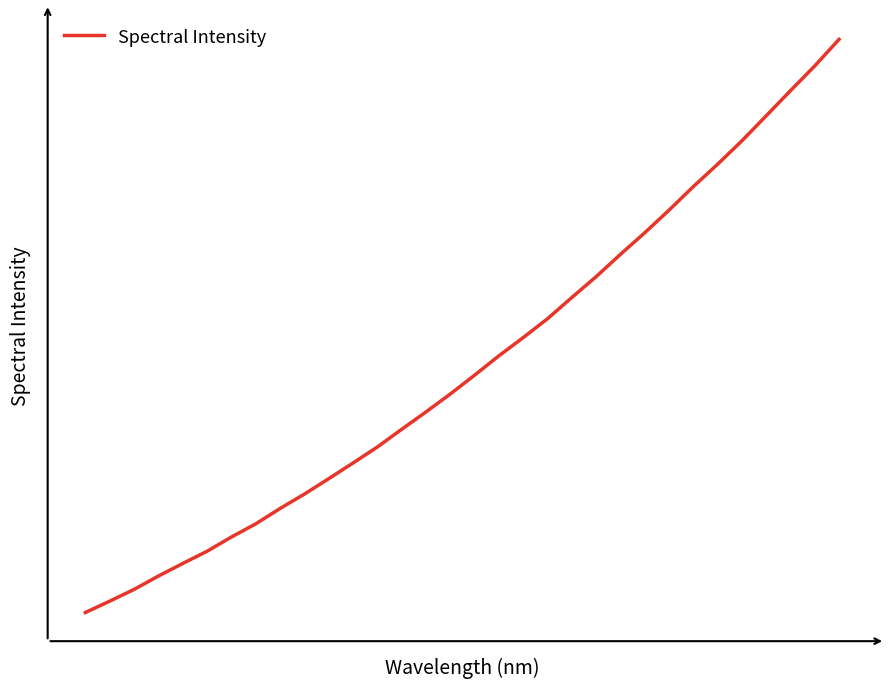

Does the chart have visible grid lines?

No